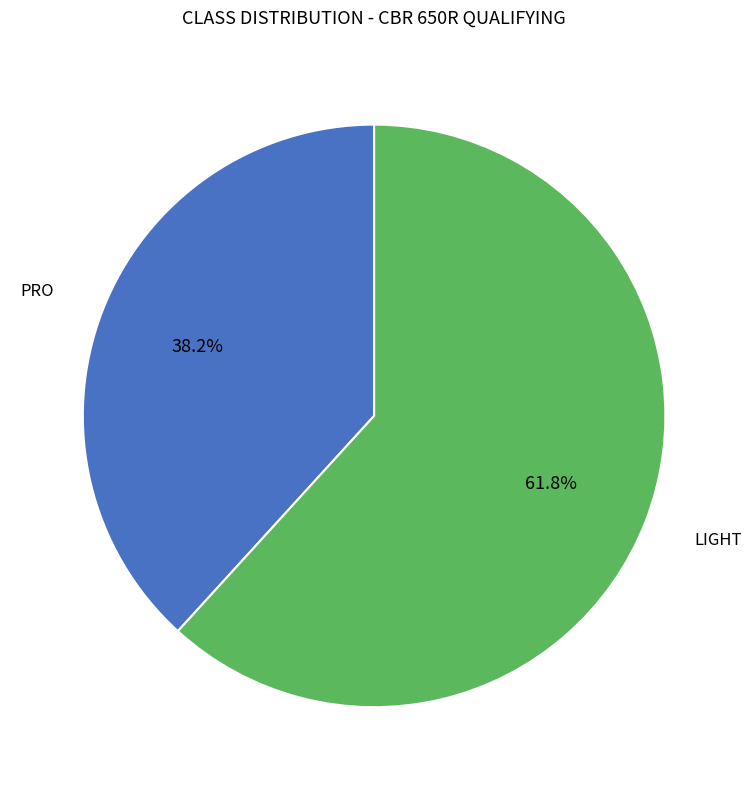

Count the number of slices in the pie.

2